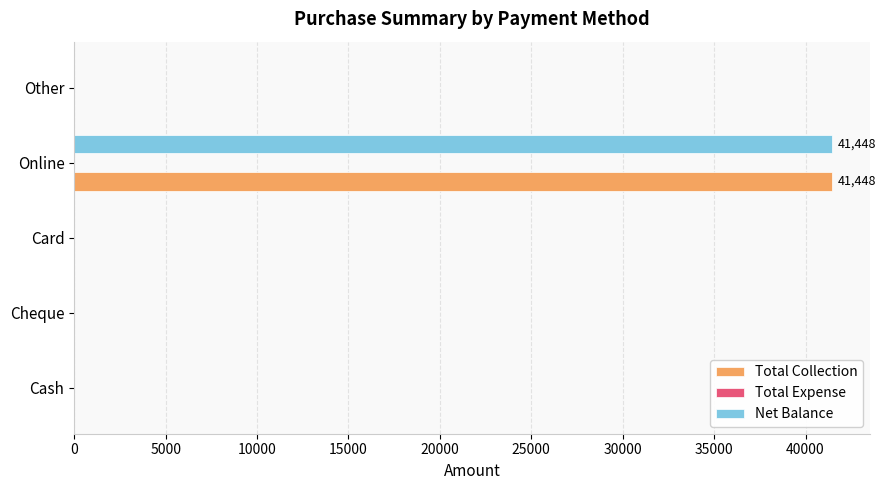

The value of Total Collection at Card is 0. True or false?

True